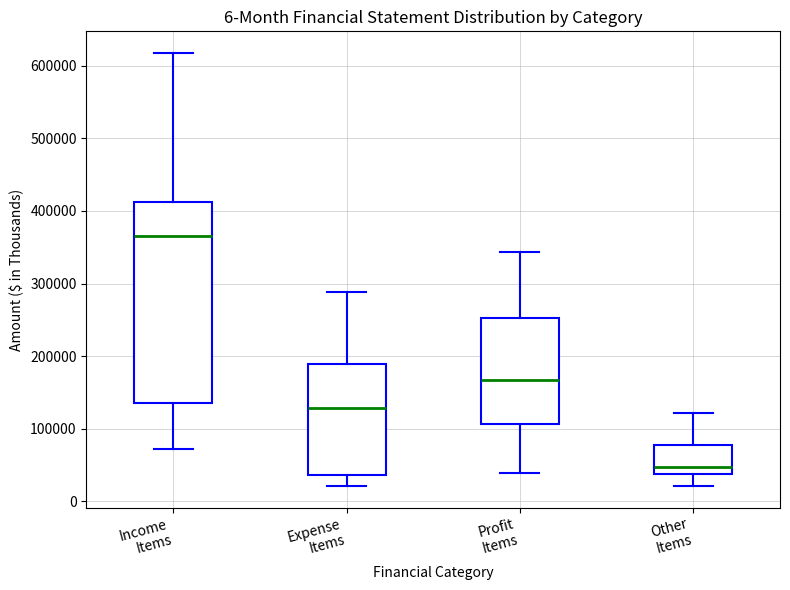

Comparing the boxes themselves (not the whiskers), which one is the tallest?

Income Items